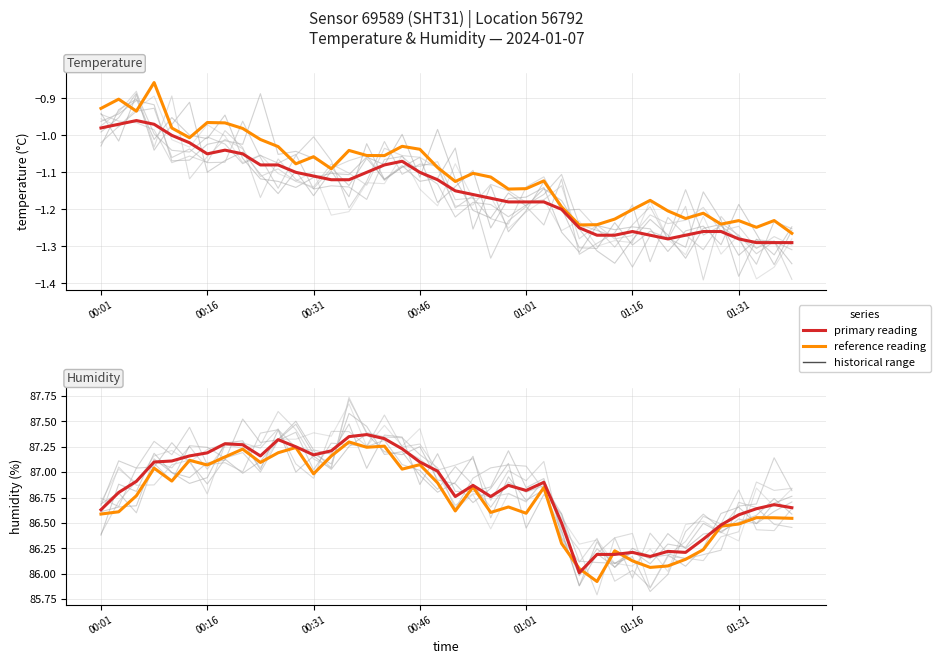

How many lines are shown in the chart?

4